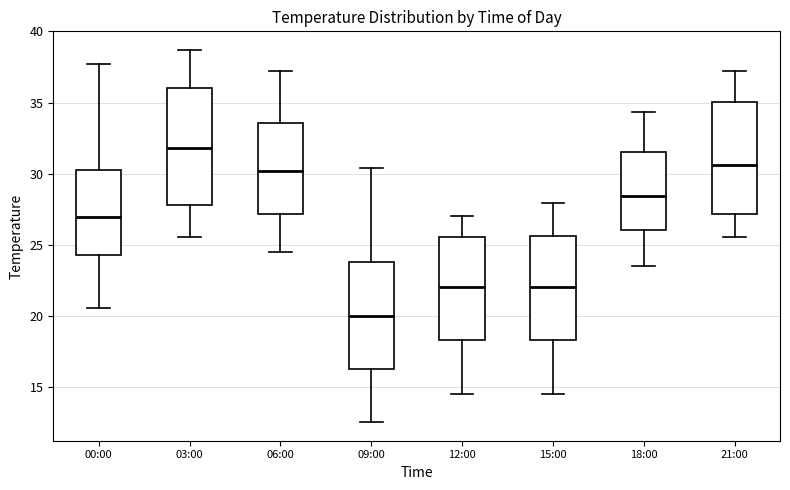

Which box has the lowest median line?

09:00